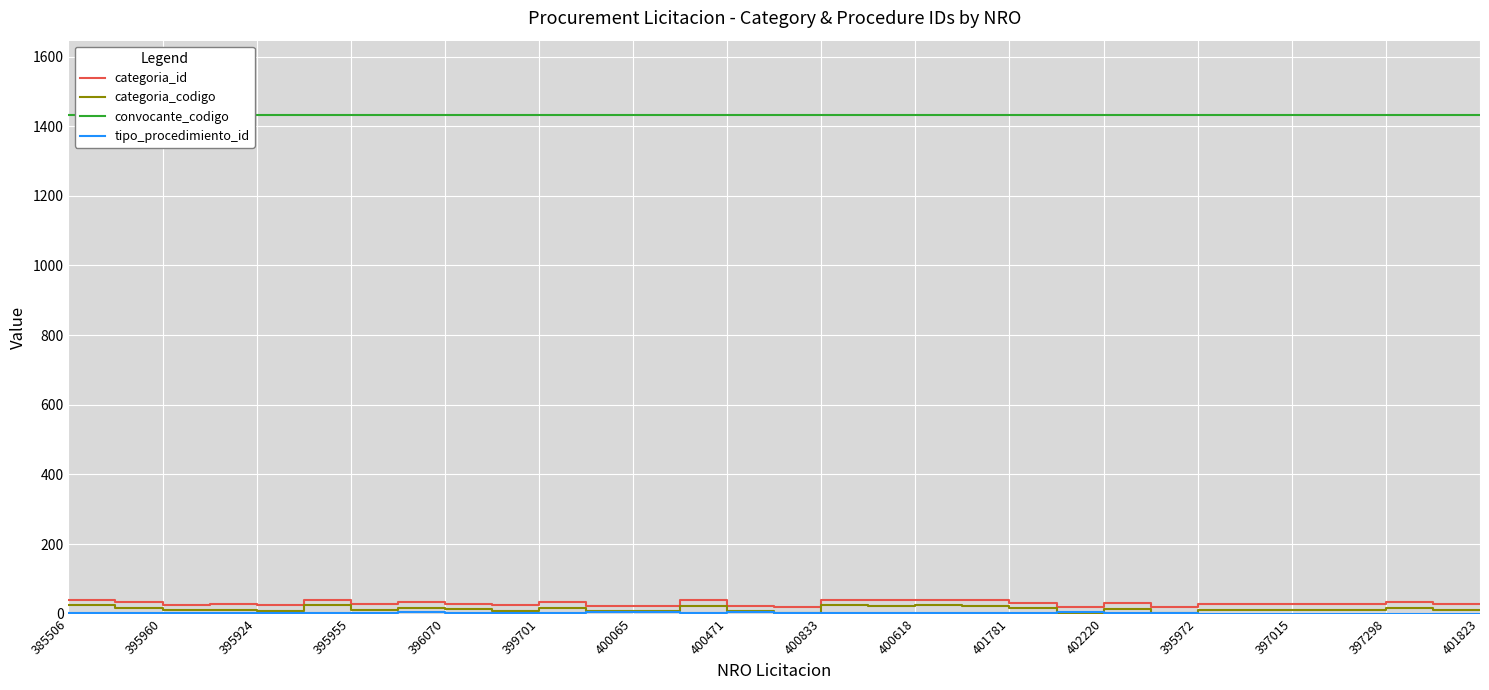

What is the maximum value for categoria_id?

40